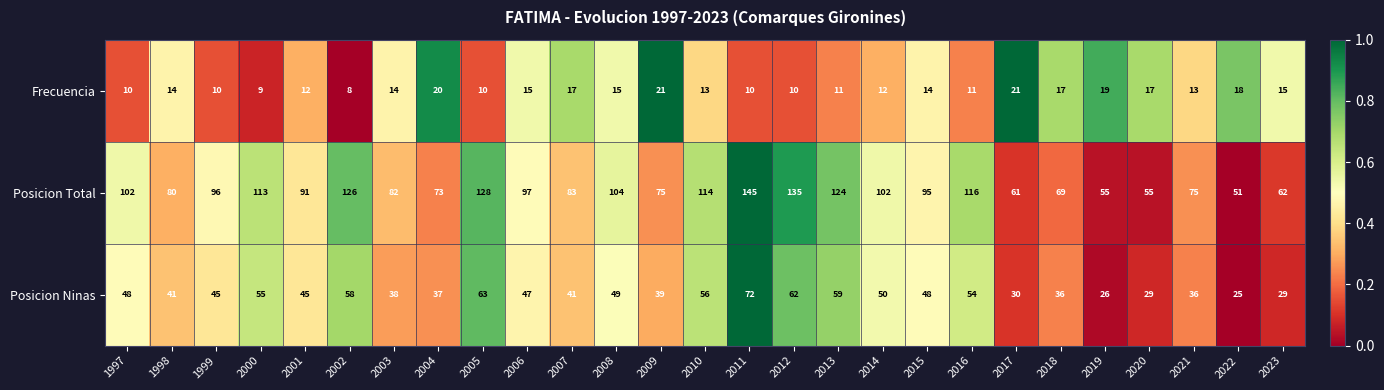

Count the number of data series in this chart.

3